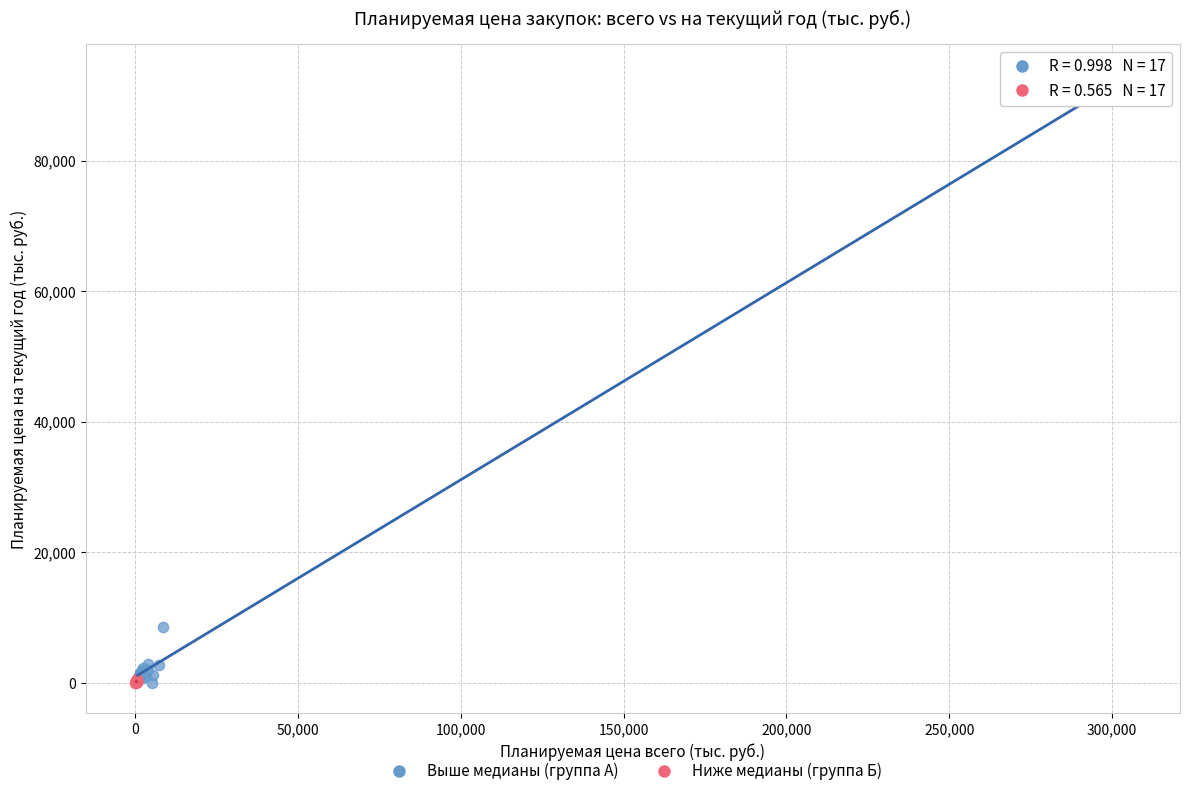

Which series has the largest Y range (max minus min)?

Выше медианы (группа А)